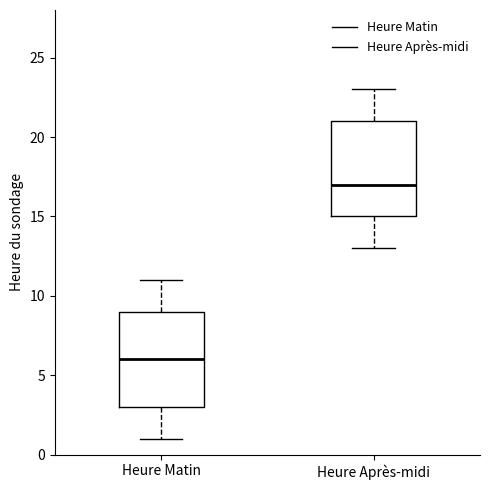

Reading left to right, transcribe this box plot: for each box, give where its median line is, the range the box spans, and where its two whiskers end, as read against the y-axis. The values are not printed on the chart, so give them approximately, as read against the axis.

Heure Matin: median 6, box 3 to 9, whiskers 1 to 11
Heure Après-midi: median 17, box 15 to 21, whiskers 13 to 23